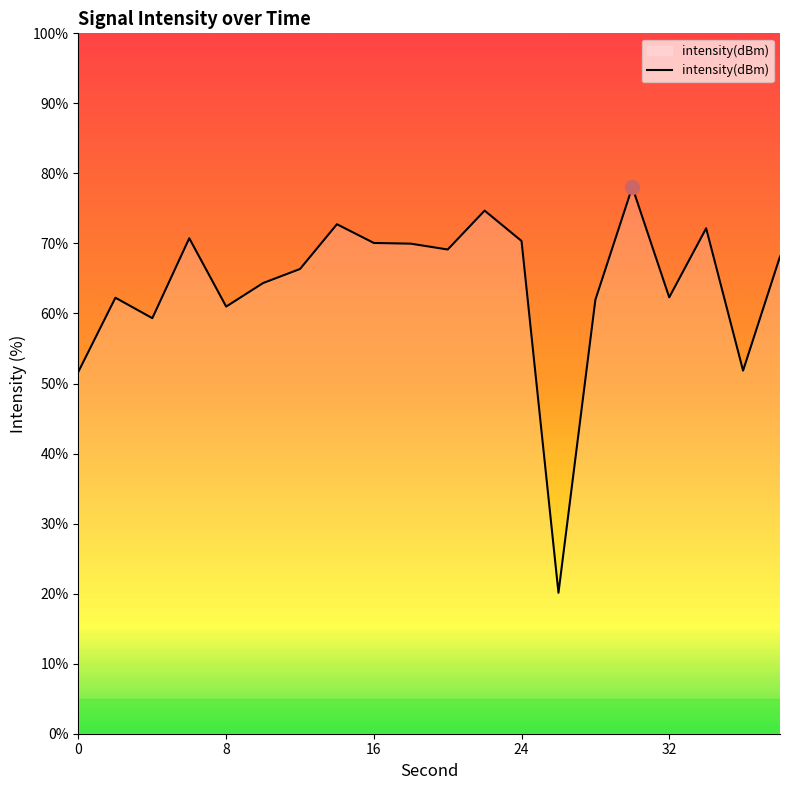

What is the greatest value displayed?

78.1